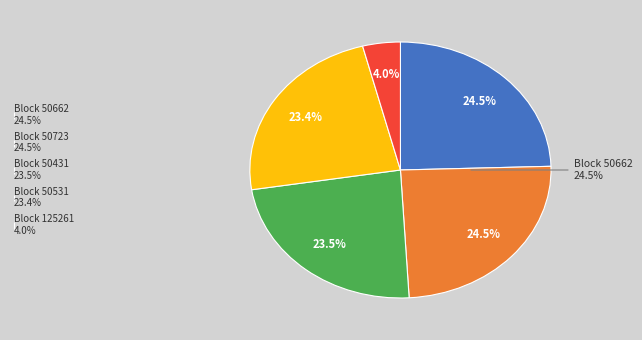

Is there any slice that represents more than half of the pie?

No